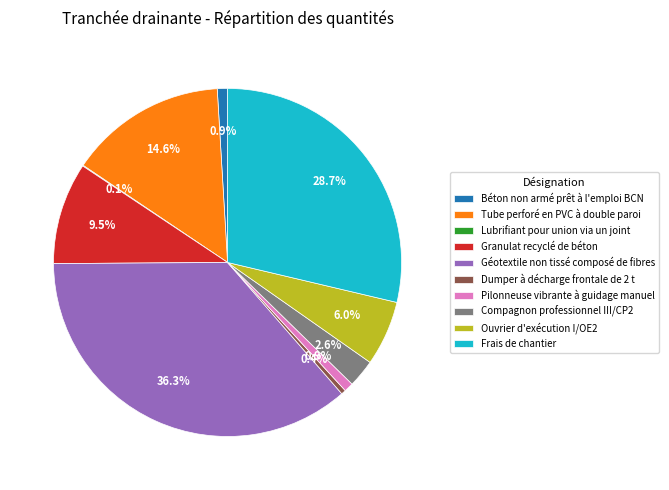

Is there a majority slice in this chart?

No